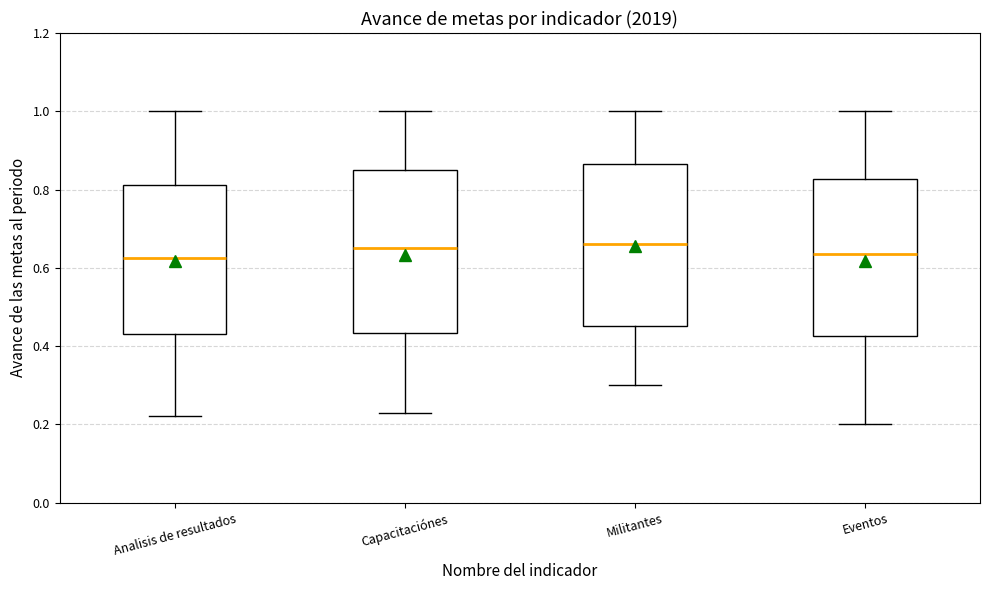

Where does the median line of the box for Eventos sit on the y-axis? The values are not printed on the chart, so give them approximately, as read against the axis.

0.64